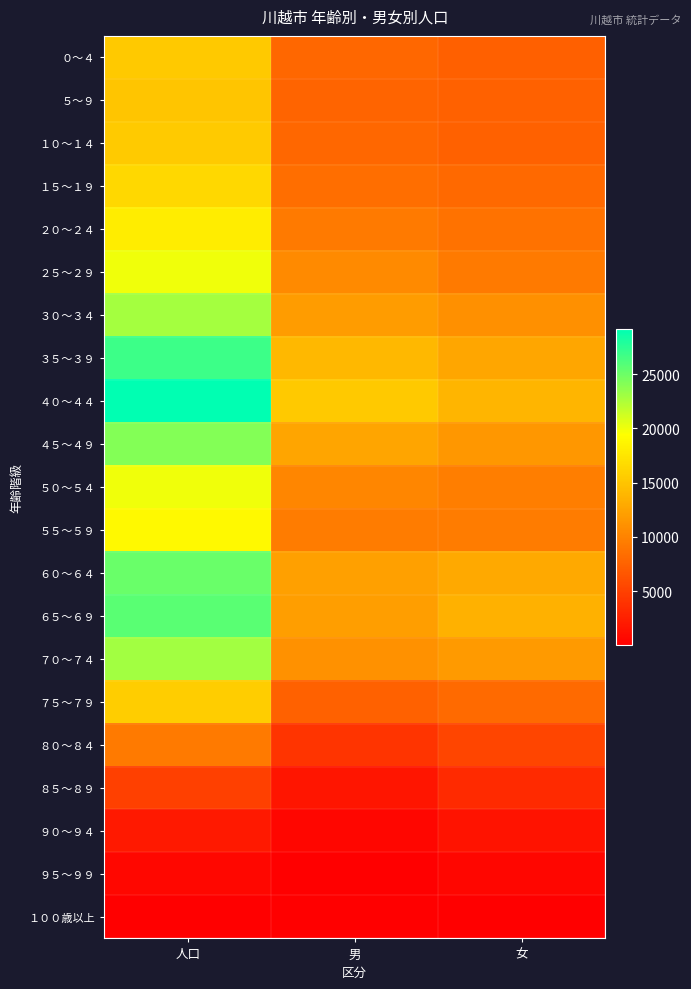

What is the greatest value displayed?

29159